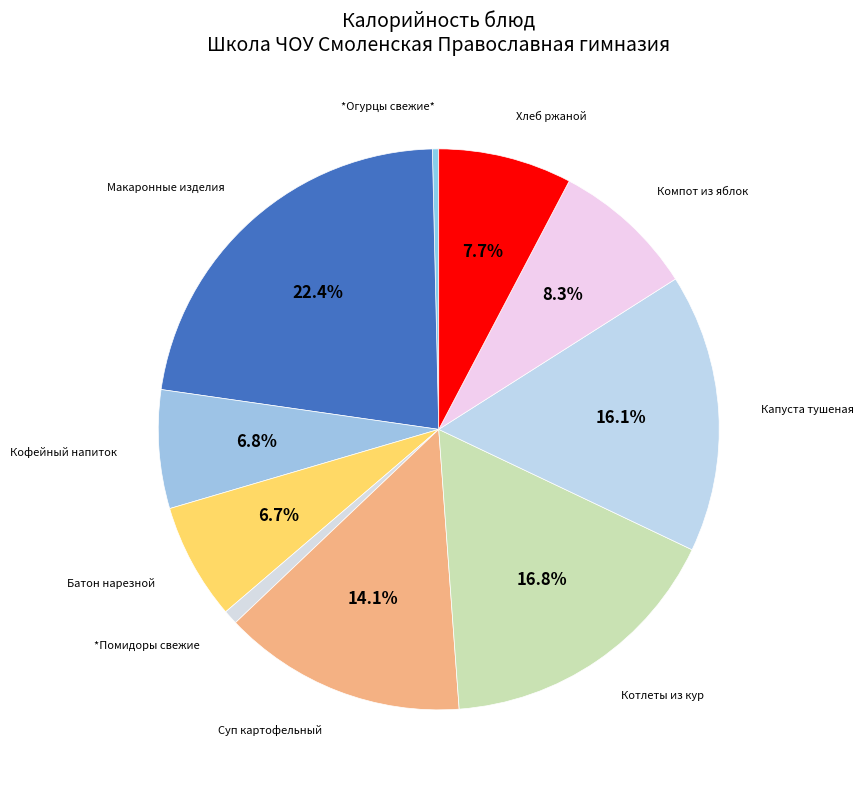

Count the number of slices in the pie.

10